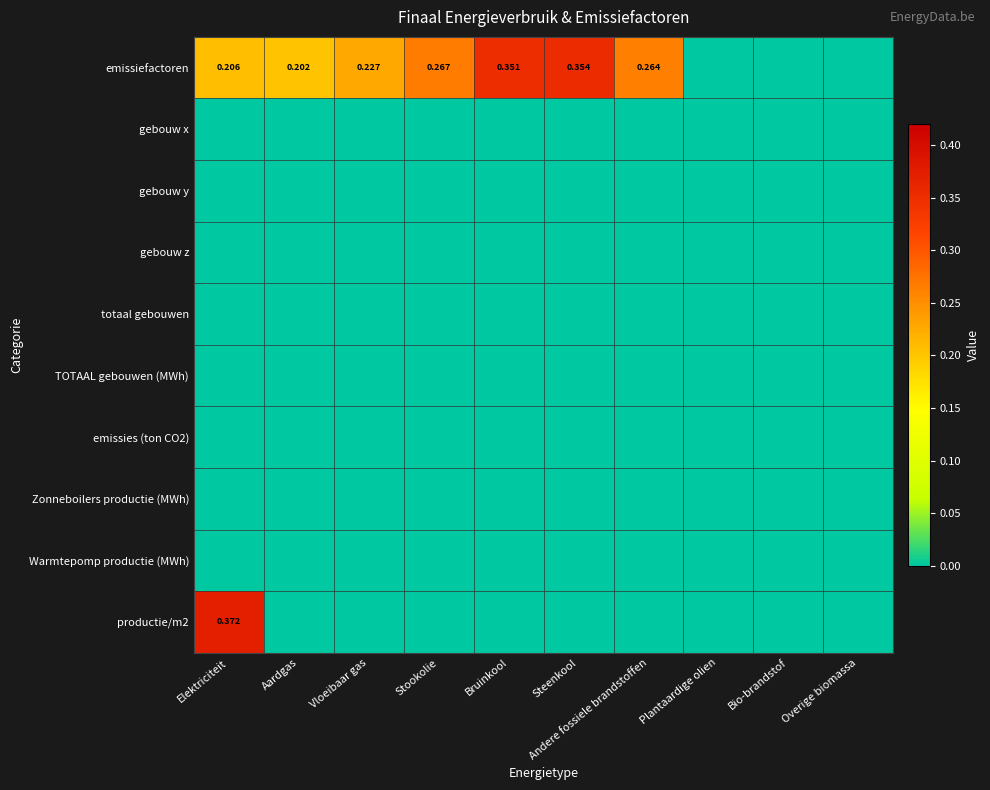

Is it true that totaal gebouwen equals 0.0 at Overige biomassa?

True